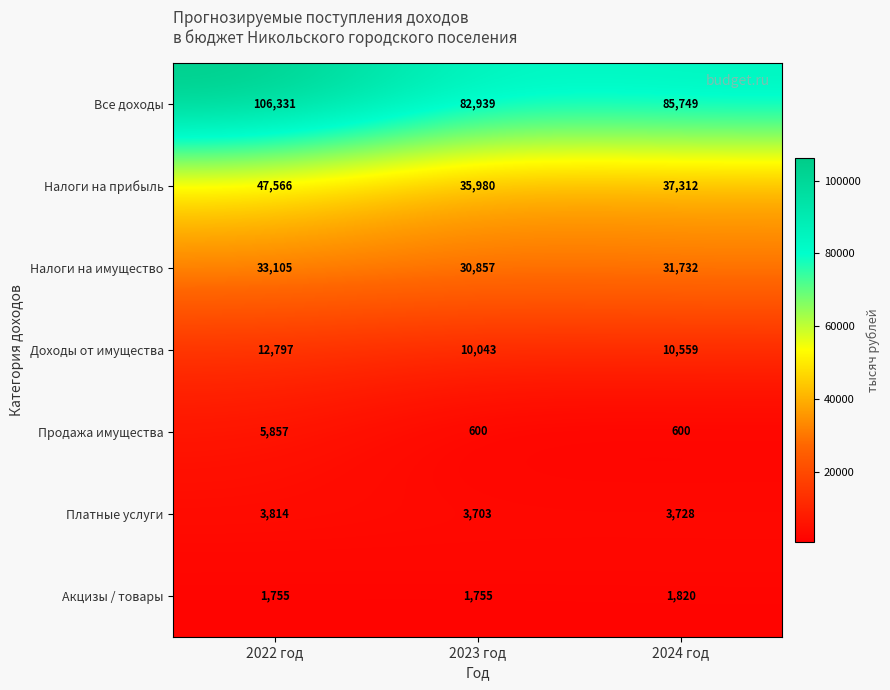

List the series in order of their peak value, highest first.

Все доходы, Налоги на прибыль, Налоги на имущество, Доходы от имущества, Продажа имущества, Платные услуги, Акцизы / товары